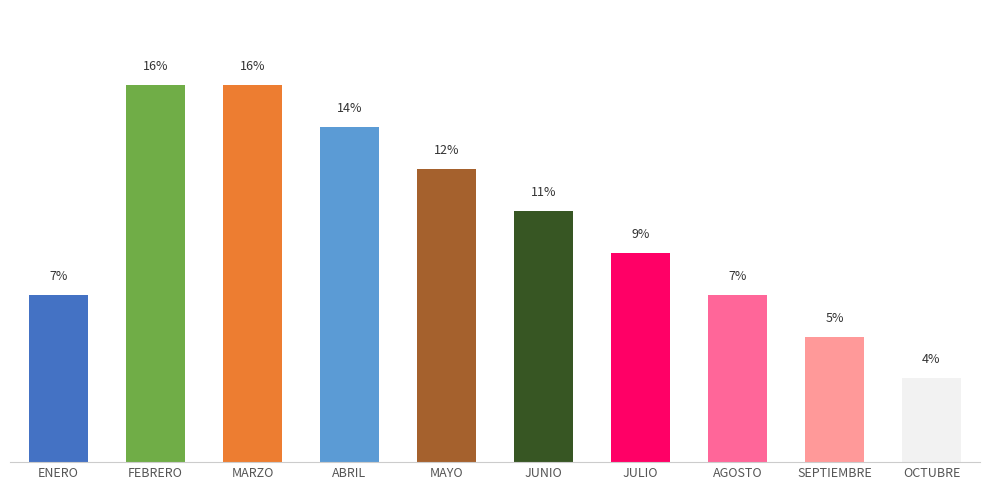

What is the maximum value shown in the chart?

15.8